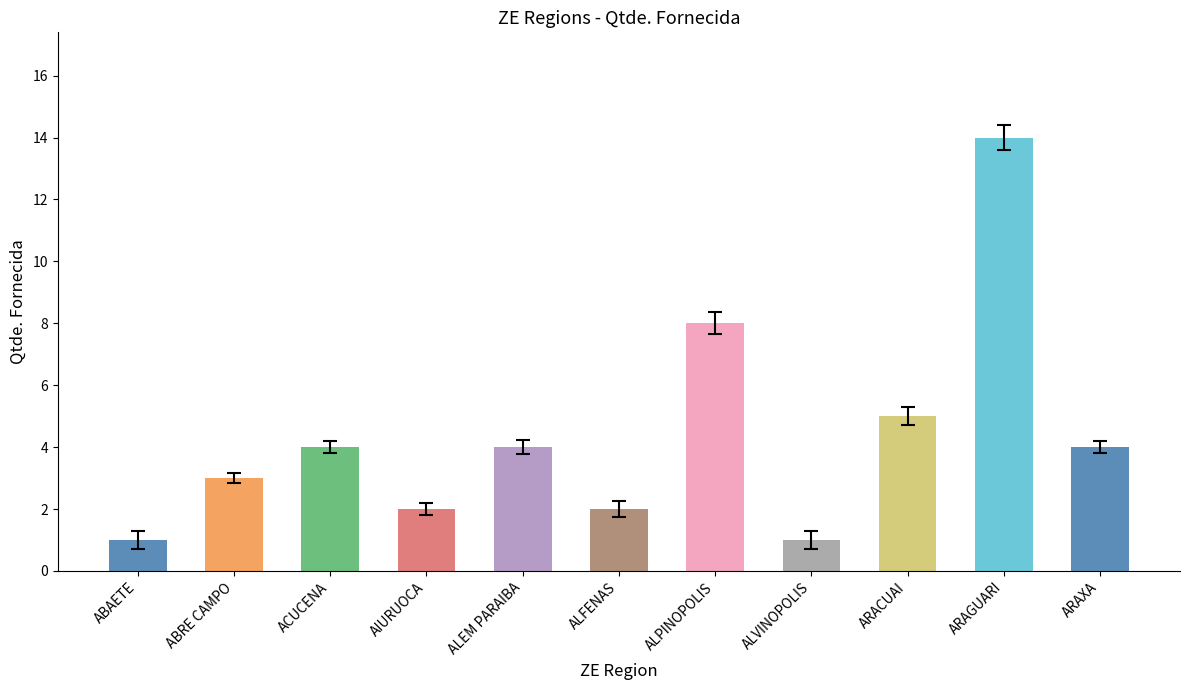

Is it true that the value at ABRE CAMPO is 5?

False